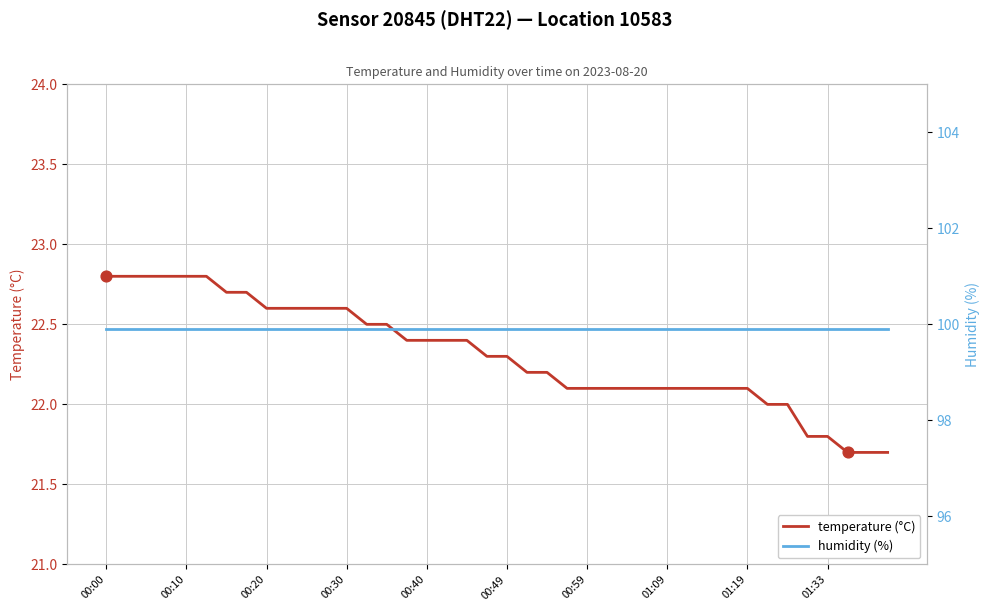

What is the lowest value of the temperature (°C) series?

21.7